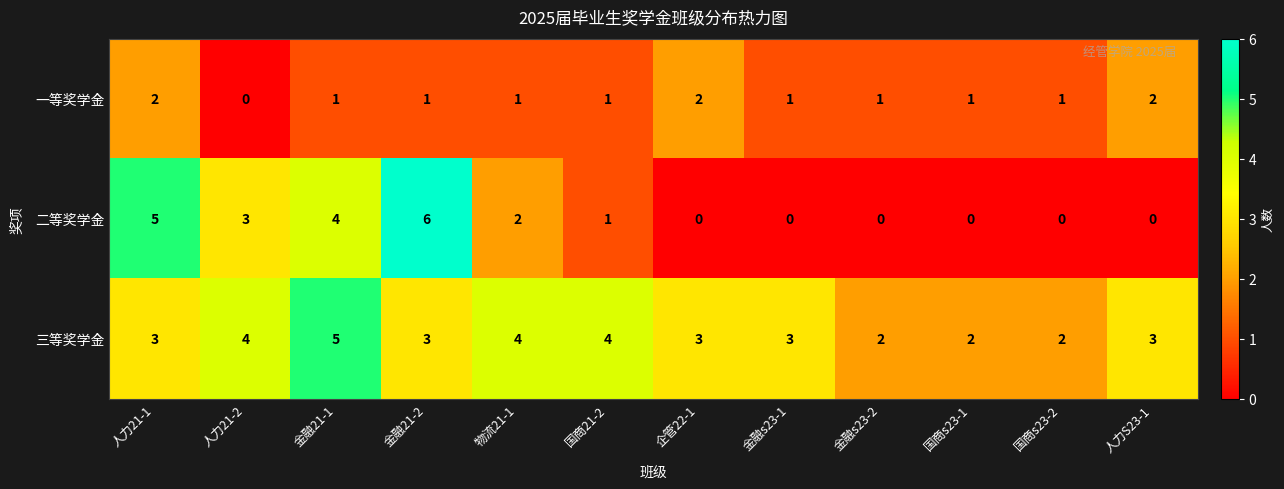

What is the difference between the maximum and second lowest values in the 三等奖学金 series?

3